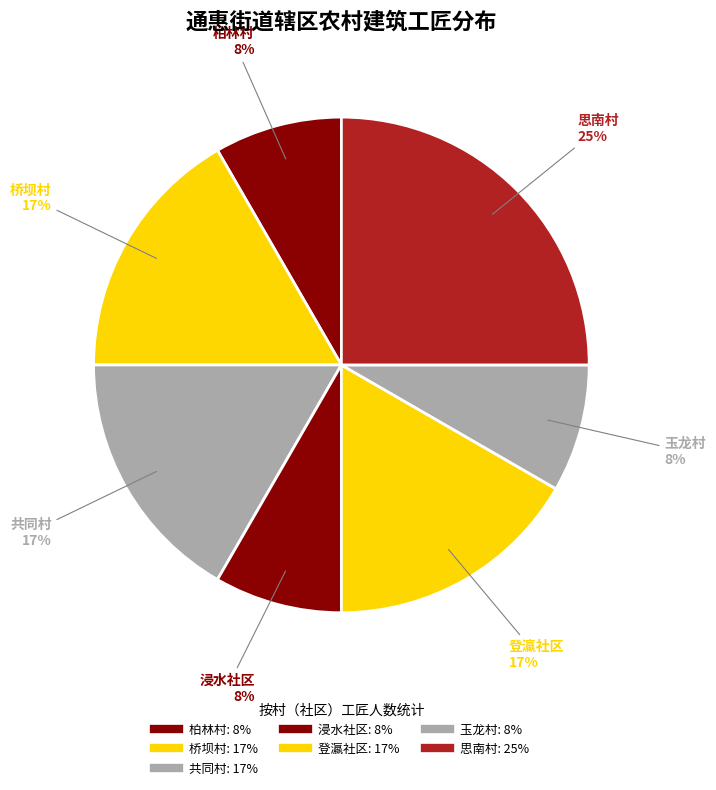

How many slices are in this pie chart?

7